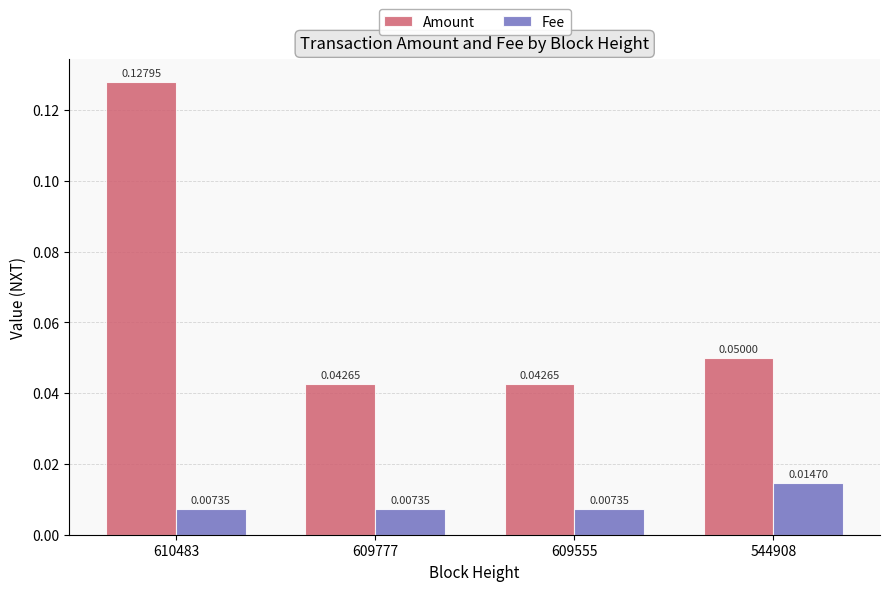

How many data points does each series have?

4